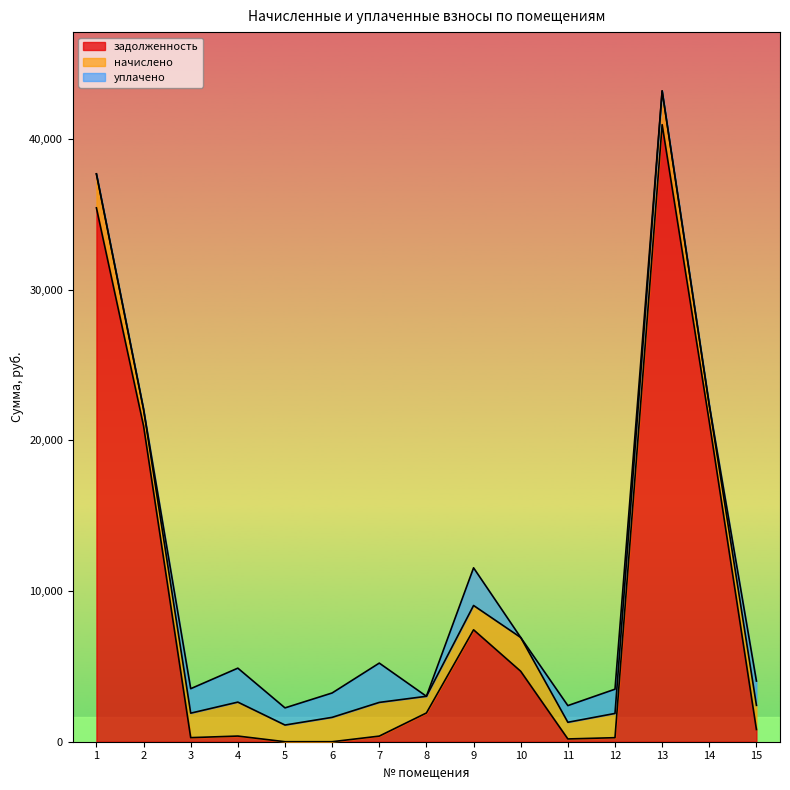

Where does the уплачено series first go above 1138?

3